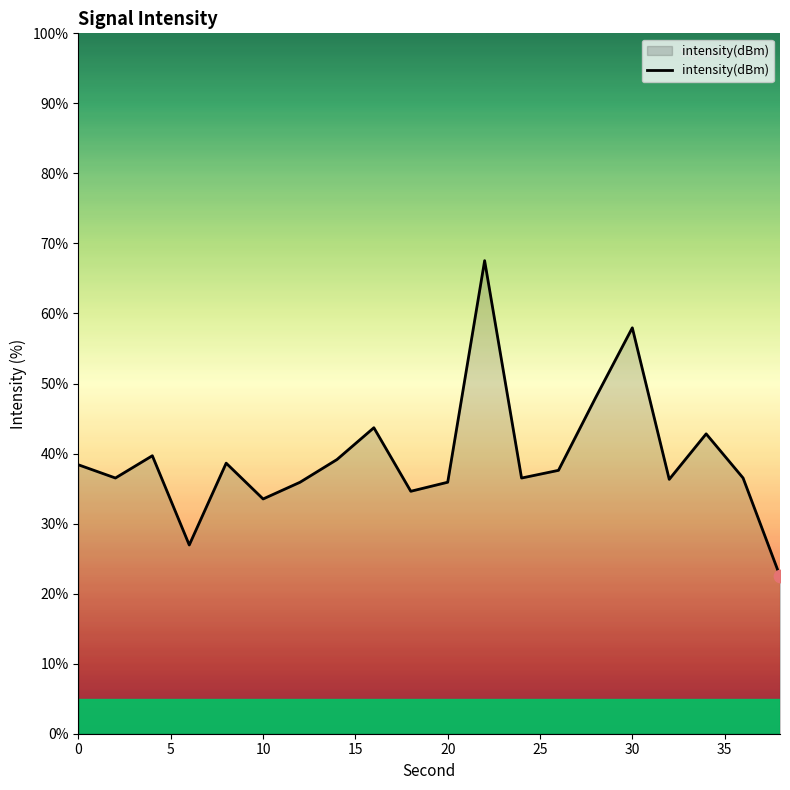

What is the greatest value displayed?

67.5